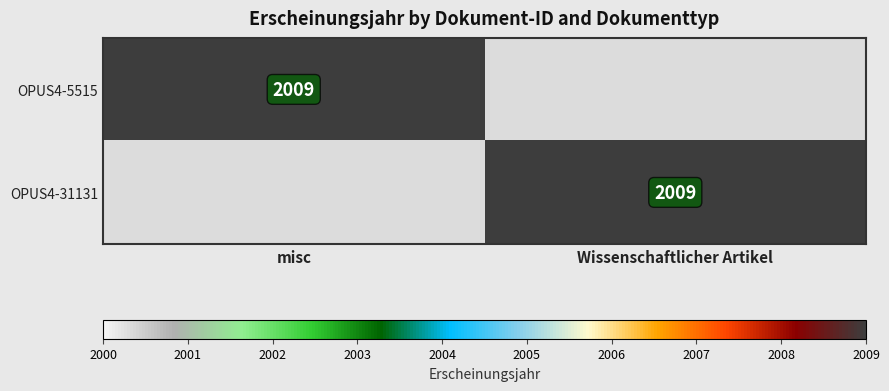

Where is OPUS4-5515 nearest to the value 1004?

Wissenschaftlicher Artikel